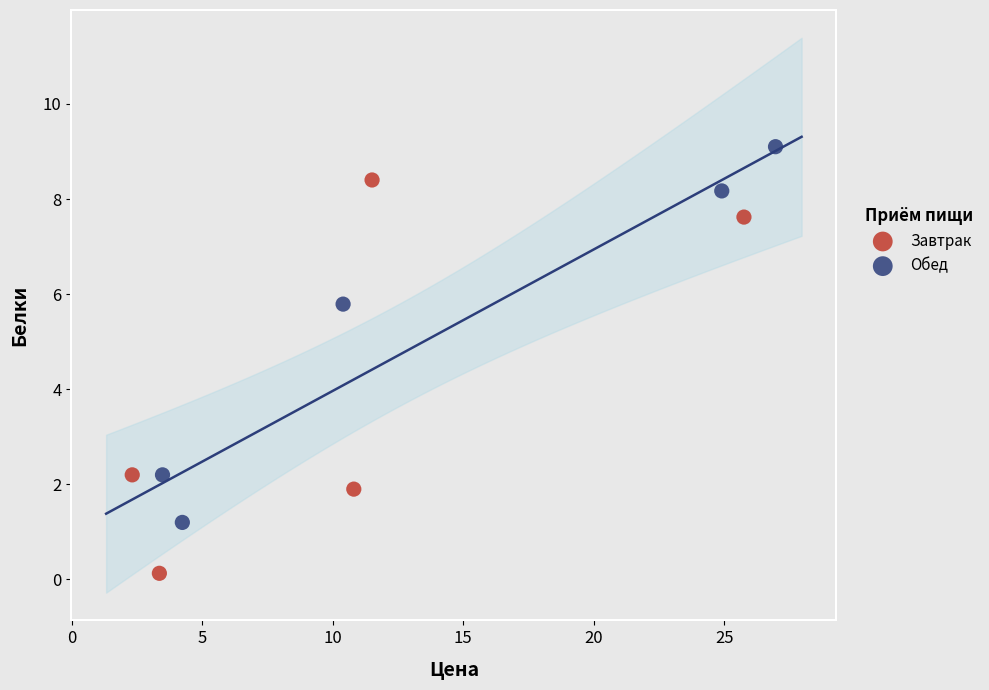

Which series contains the highest Y value?

Обед